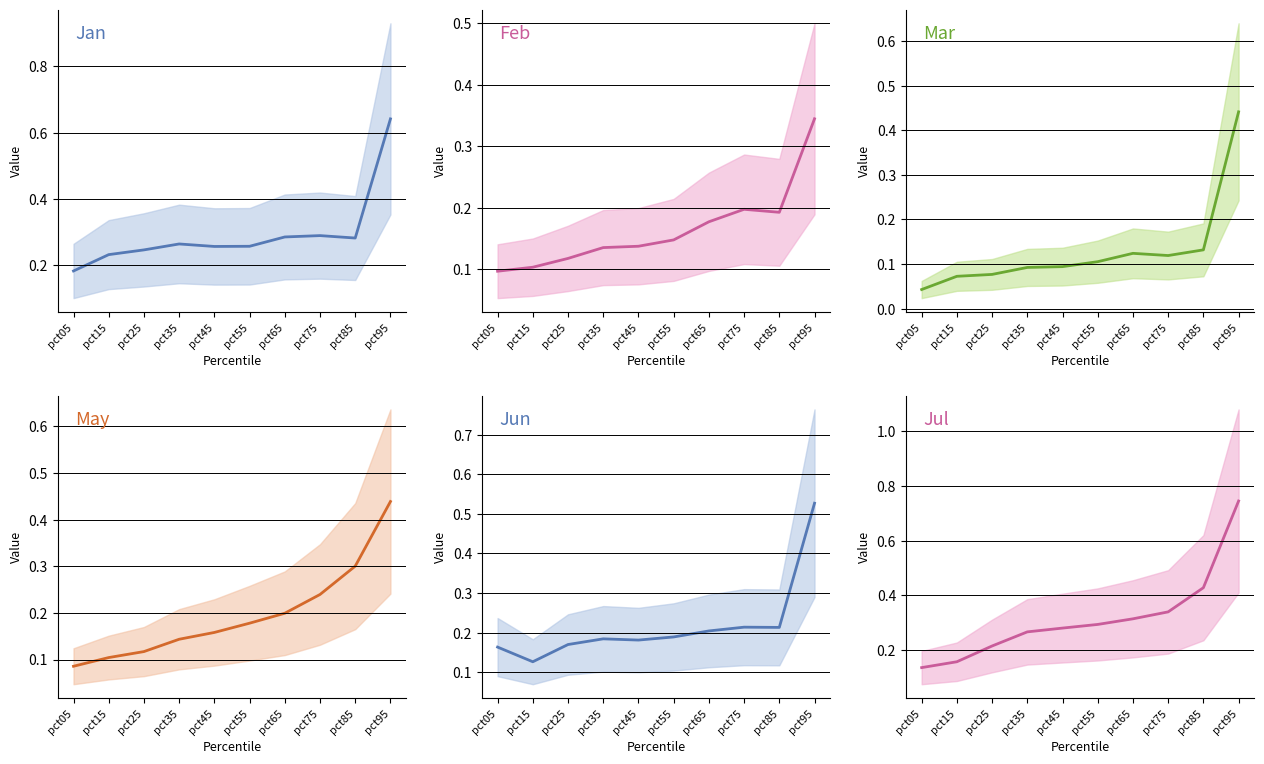

Is this an area chart (filled region under the line)?

No